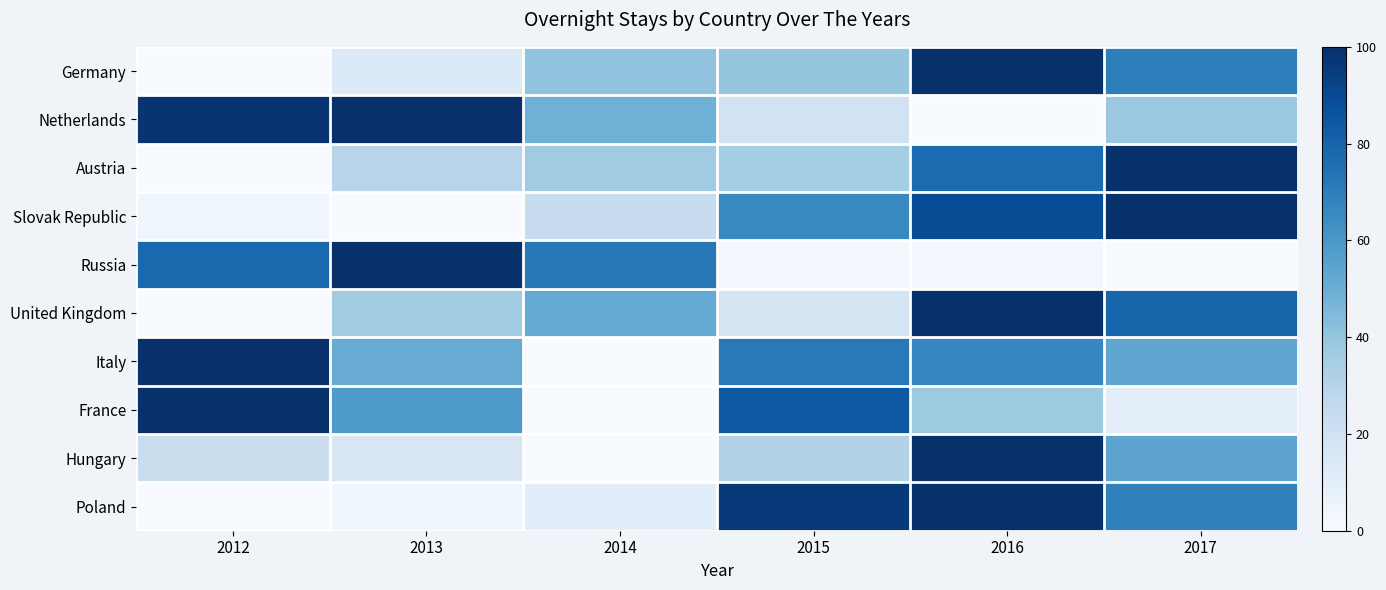

Reading left to right, extract all data points from this chart.

Germany: 2012=0.0	2013=13.5	2014=40.5	2015=39.7	2016=100.0	2017=69.5
Netherlands: 2012=98.2	2013=100.0	2014=49.1	2015=19.0	2016=0.0	2017=38.1
Austria: 2012=0.0	2013=29.7	2014=36.6	2015=35.3	2016=77.0	2017=100.0
Slovak Republic: 2012=4.2	2013=0.0	2014=24.1	2015=66.0	2016=88.7	2017=100.0
Russia: 2012=78.5	2013=100.0	2014=72.2	2015=2.5	2016=2.9	2017=0.0
United Kingdom: 2012=0.0	2013=36.0	2014=51.6	2015=17.9	2016=100.0	2017=79.4
Italy: 2012=100.0	2013=50.9	2014=0.0	2015=71.8	2016=66.6	2017=53.3
France: 2012=100.0	2013=58.8	2014=0.0	2015=84.3	2016=37.3	2017=9.4
Hungary: 2012=21.9	2013=15.2	2014=0.0	2015=31.5	2016=100.0	2017=53.9
Poland: 2012=0.0	2013=3.8	2014=10.6	2015=96.5	2016=100.0	2017=68.6